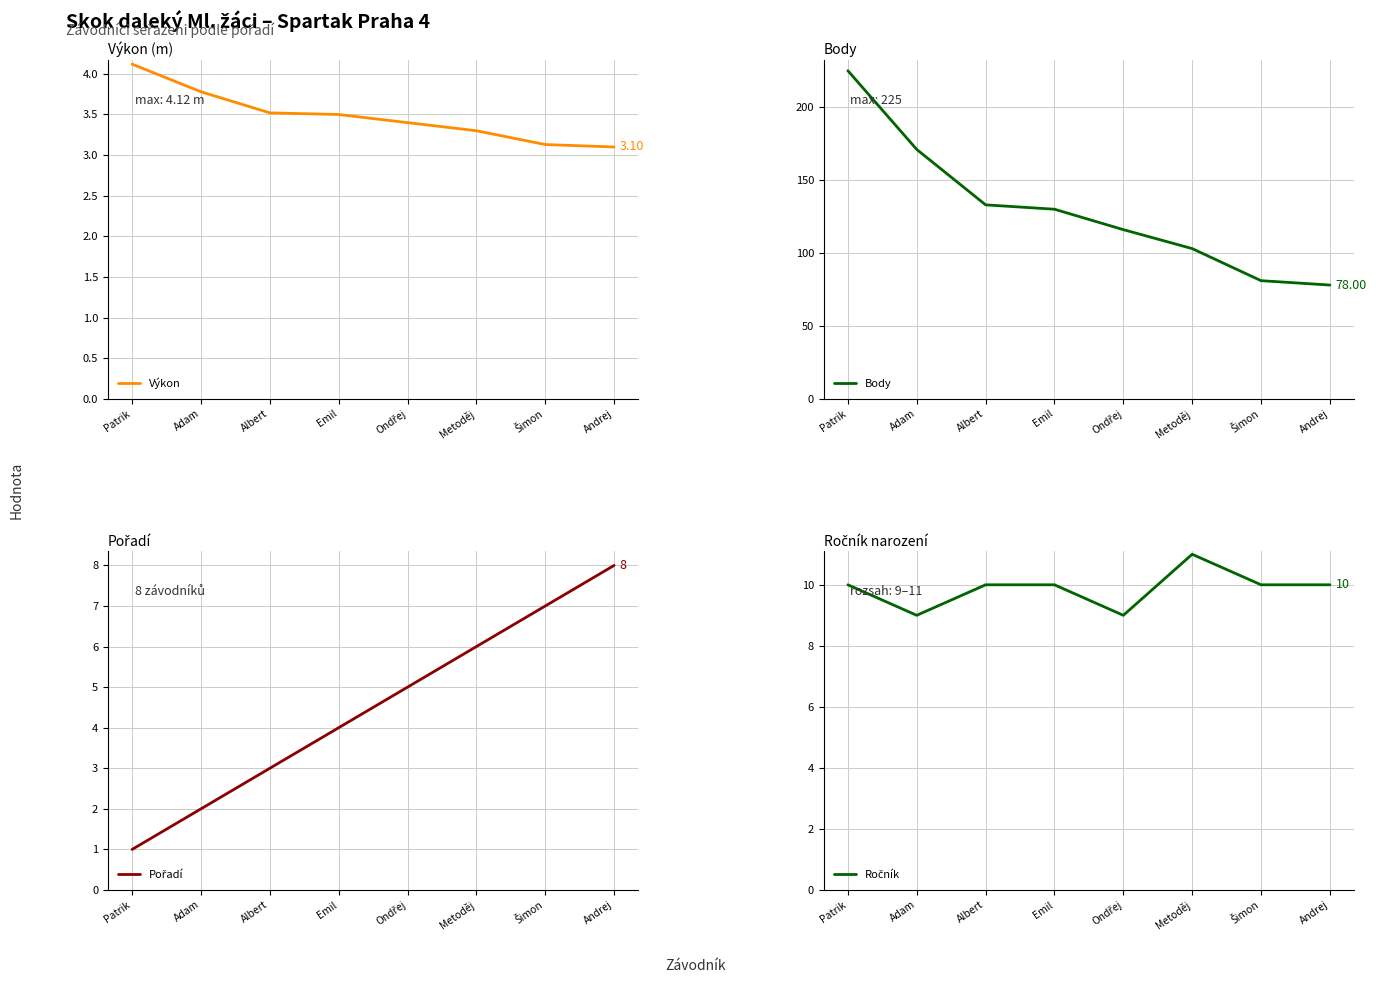

Between Albert and Andrej, which is larger?

Albert